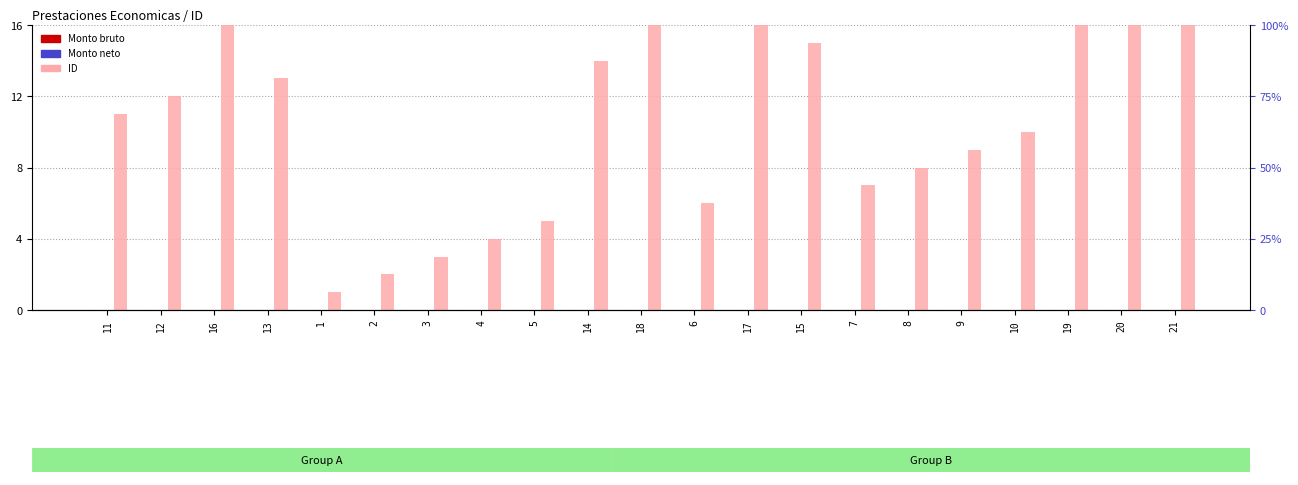

At which label does ID first exceed 11?

12